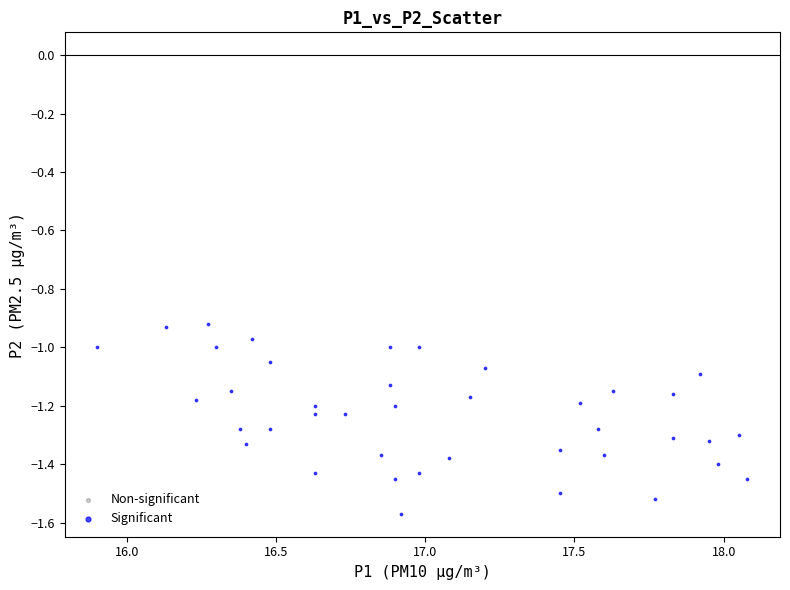

What is the range of X values (max minus min)?

2.2